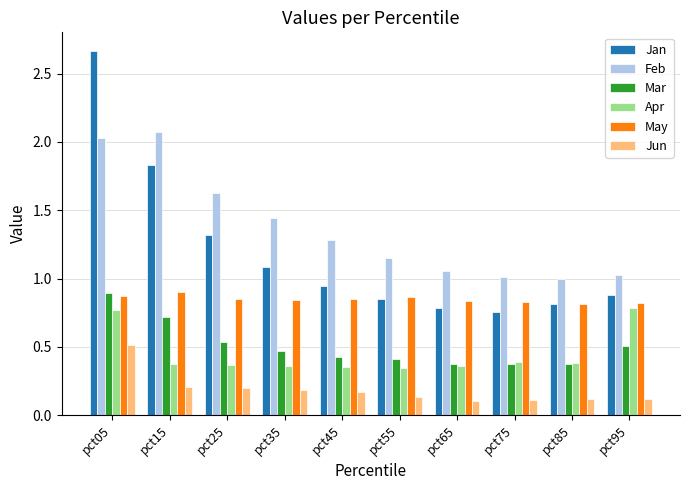

Rank the series at pct35 from lowest to highest value.

Jun, Apr, Mar, May, Jan, Feb